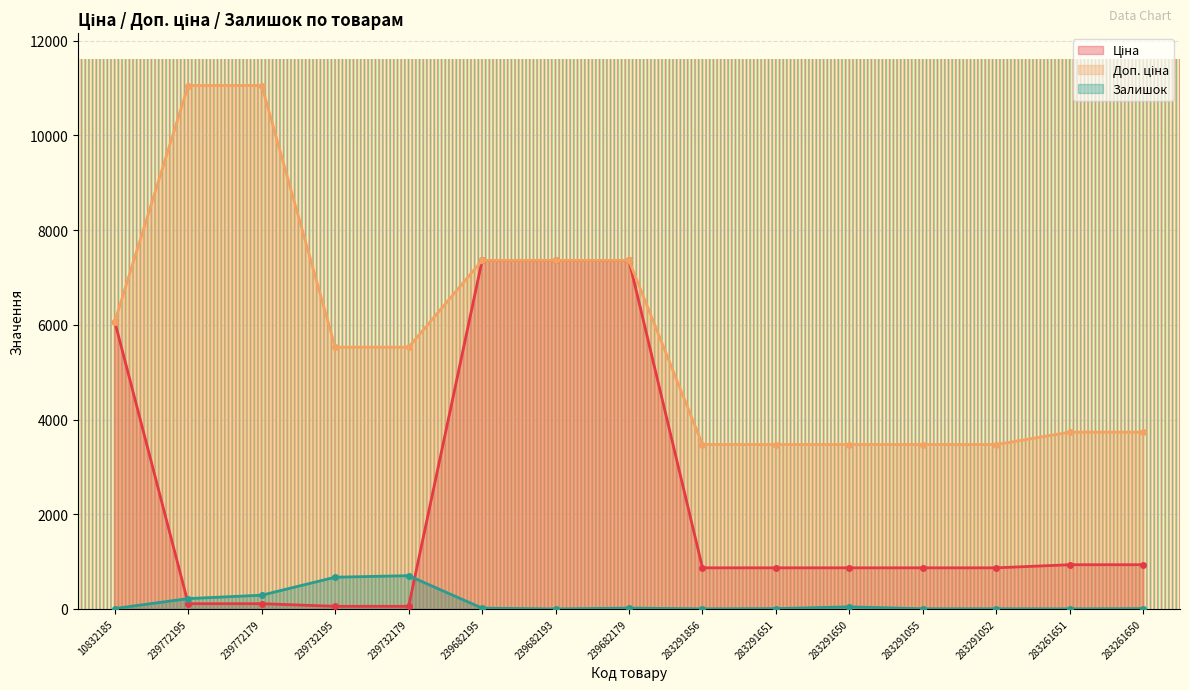

The Ціна series shows 166.6 at 239772179. True or false?

False